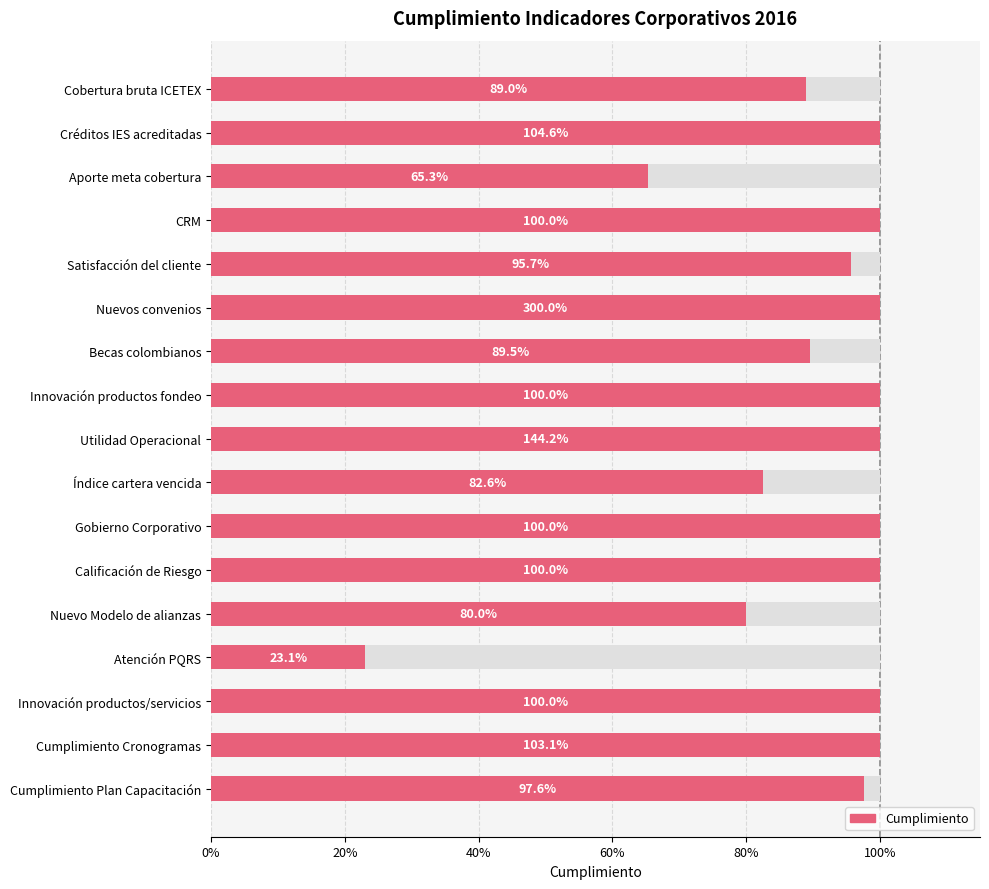

Is it true that the value at Cumplimiento Plan Capacitación is 1.0?

True